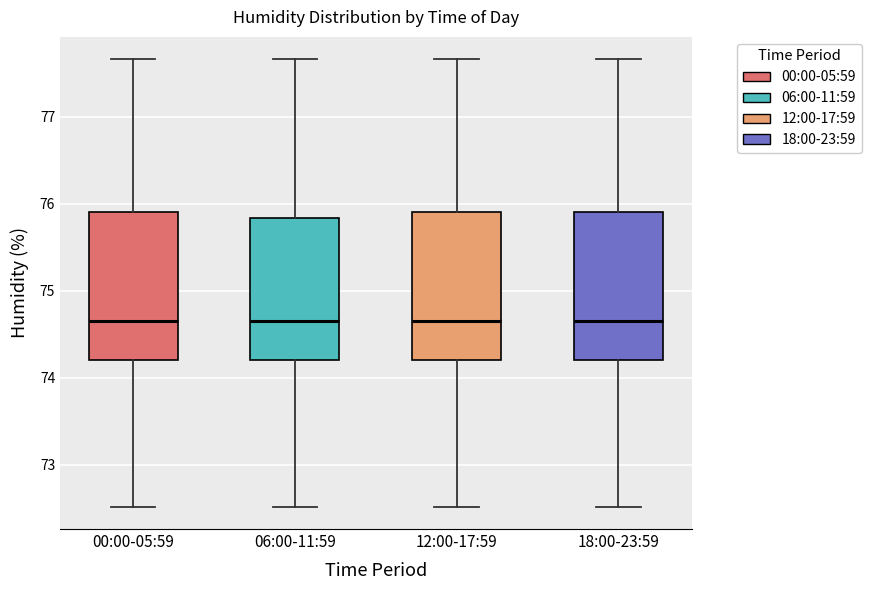

Where does the upper whisker of the box for 00:00-05:59 end on the y-axis? The values are not printed on the chart, so give them approximately, as read against the axis.

77.7